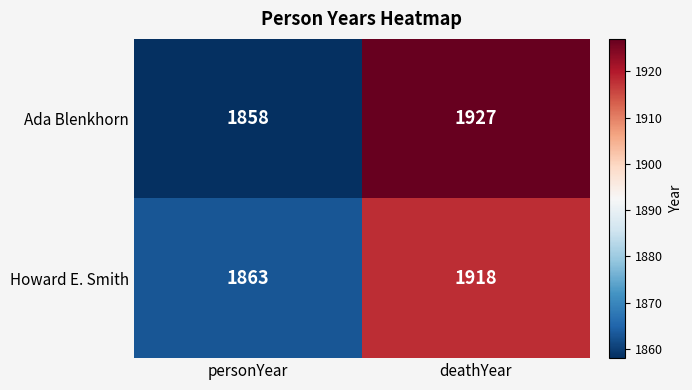

Where is Howard E. Smith nearest to the value 1890?

personYear